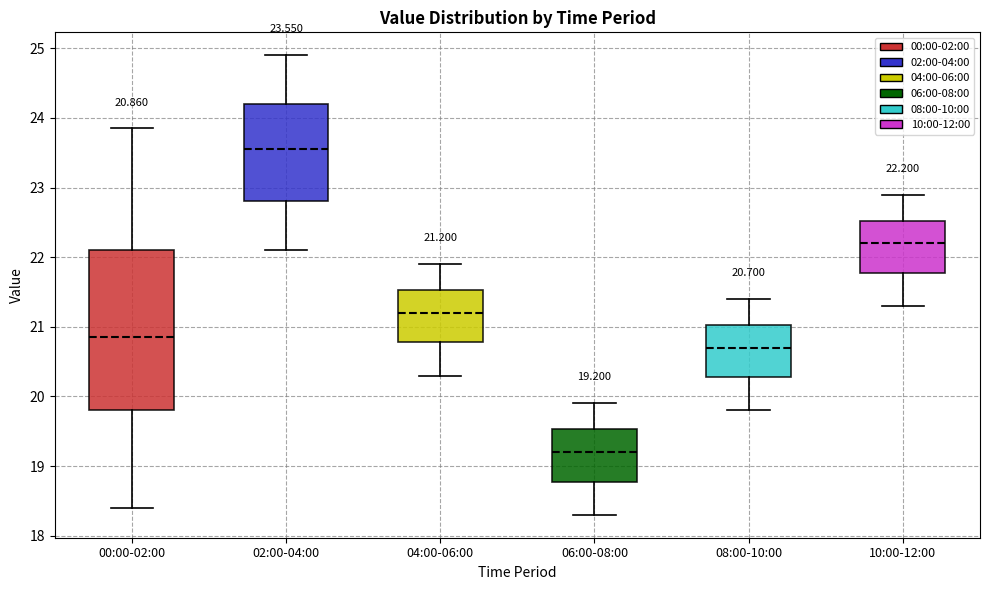

Comparing the boxes themselves (not the whiskers), which one is the tallest?

00:00-02:00